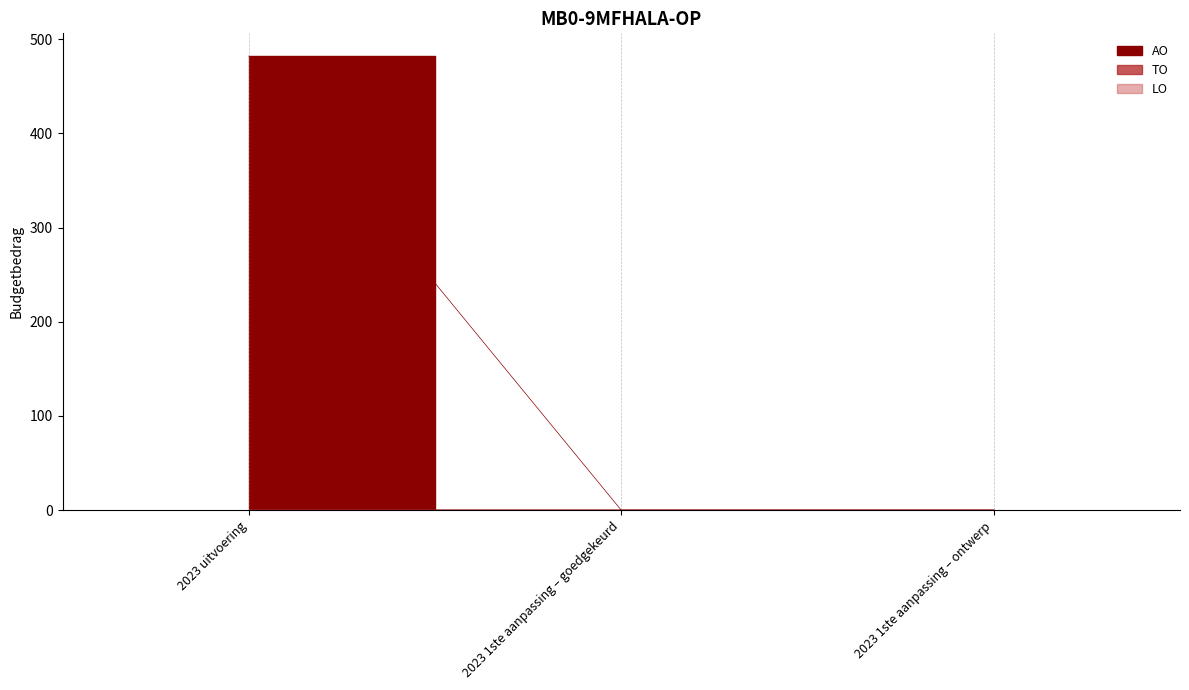

Is the value of LO at 2023 1ste aanpassing – ontwerp greater than the value of TO at 2023 1ste aanpassing – goedgekeurd?

No